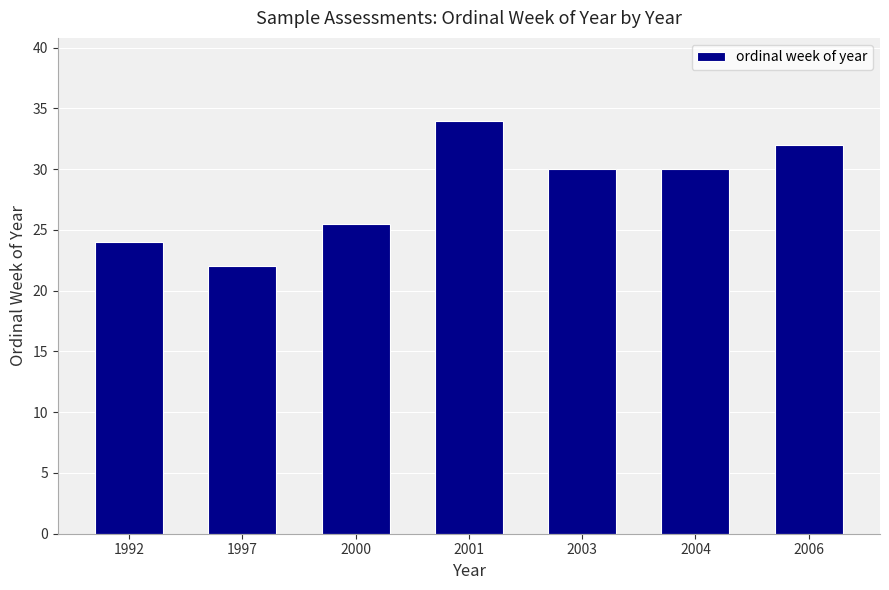

What is the average value?

28.2